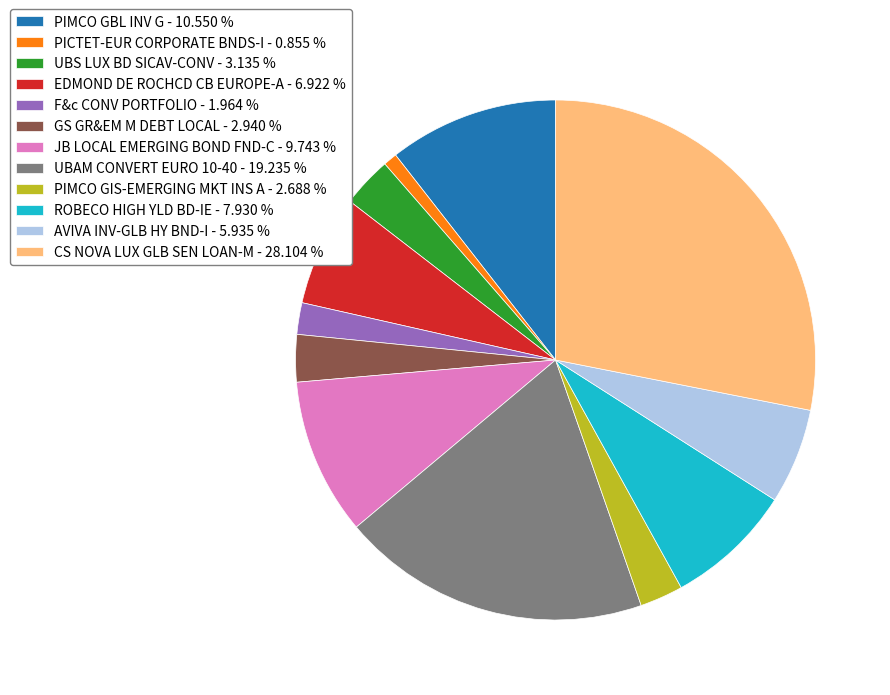

True or false: PIMCO GIS-EMERGING MKT INS A accounts for 3% of the total.

True